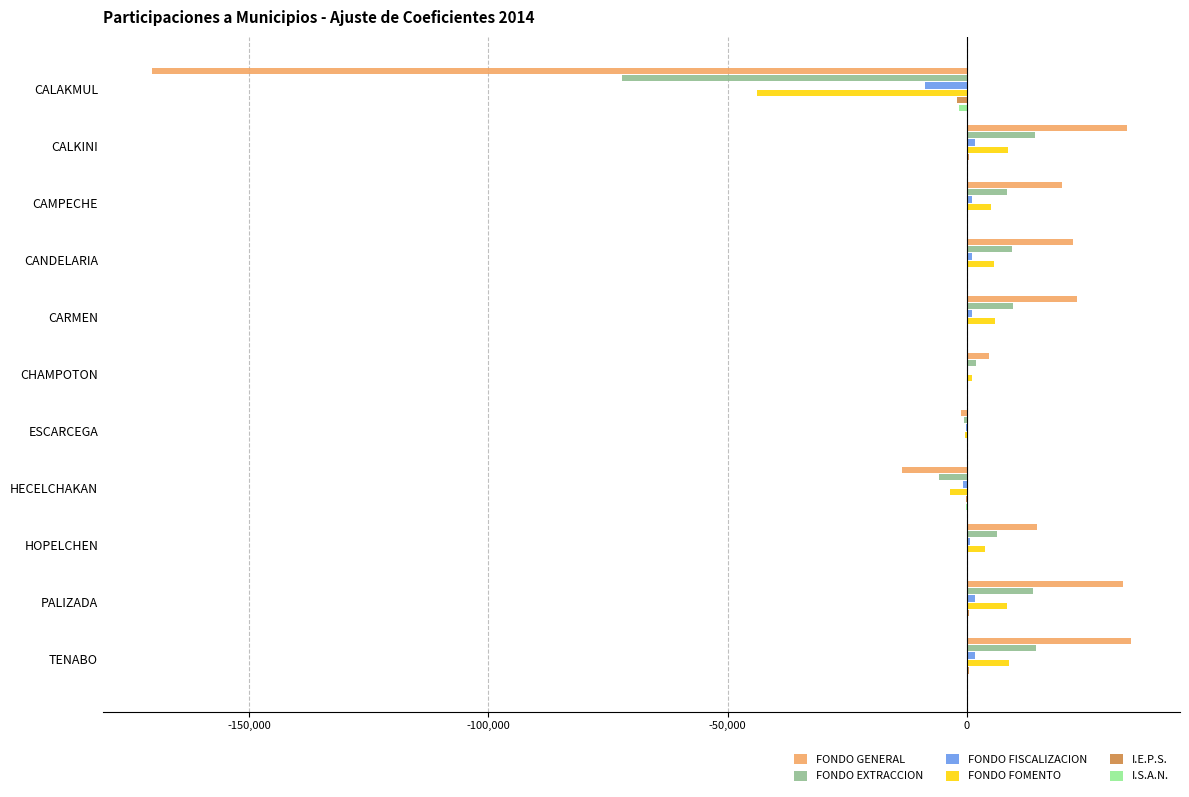

The value of FONDO FOMENTO at CAMPECHE is 5117. True or false?

True